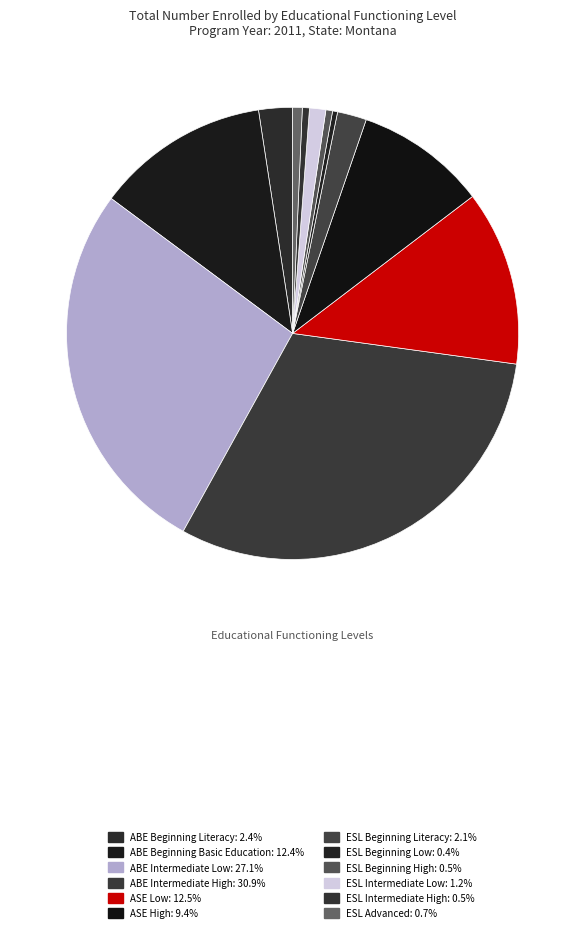

Between ESL Beginning Low and ESL Beginning Literacy, which is larger?

ESL Beginning Literacy